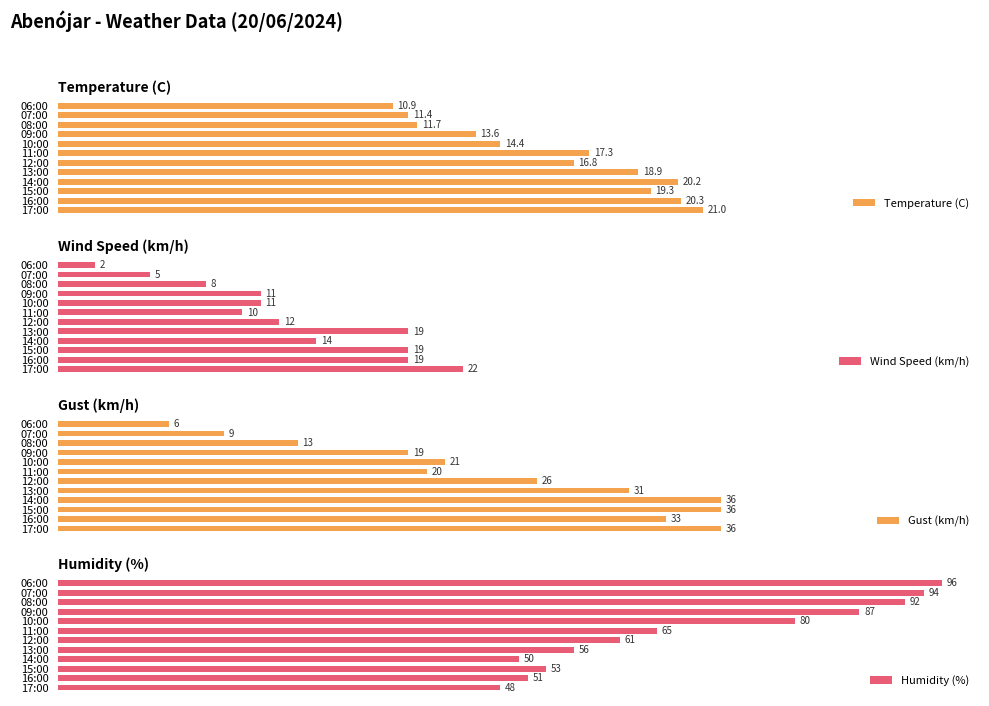

What are all the series names shown in the legend?

Temperature (C), Wind Speed (km/h), Gust (km/h), Humidity (%)